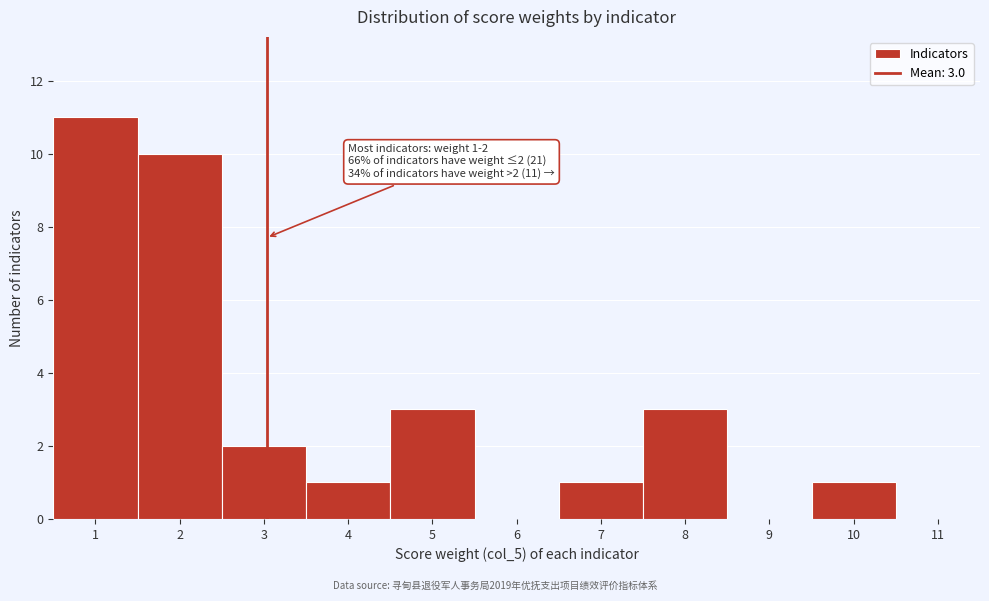

Which range on the x-axis has the tallest bar?

0.5 to 1.5